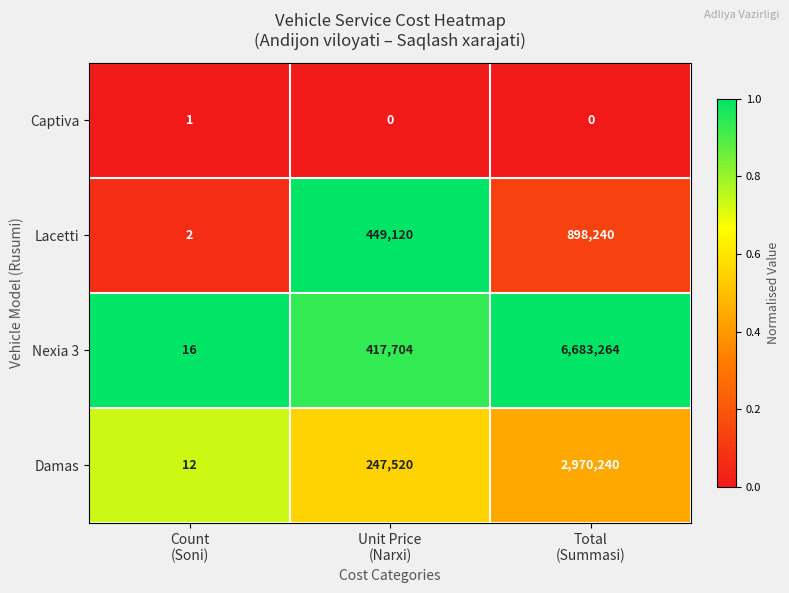

At how many categories does at least one series exceed 0?

3